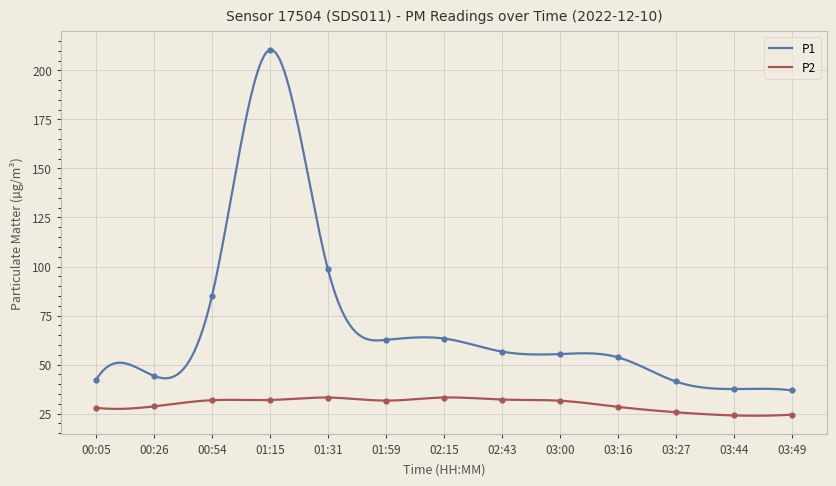

Which series reaches the maximum Y coordinate?

P1